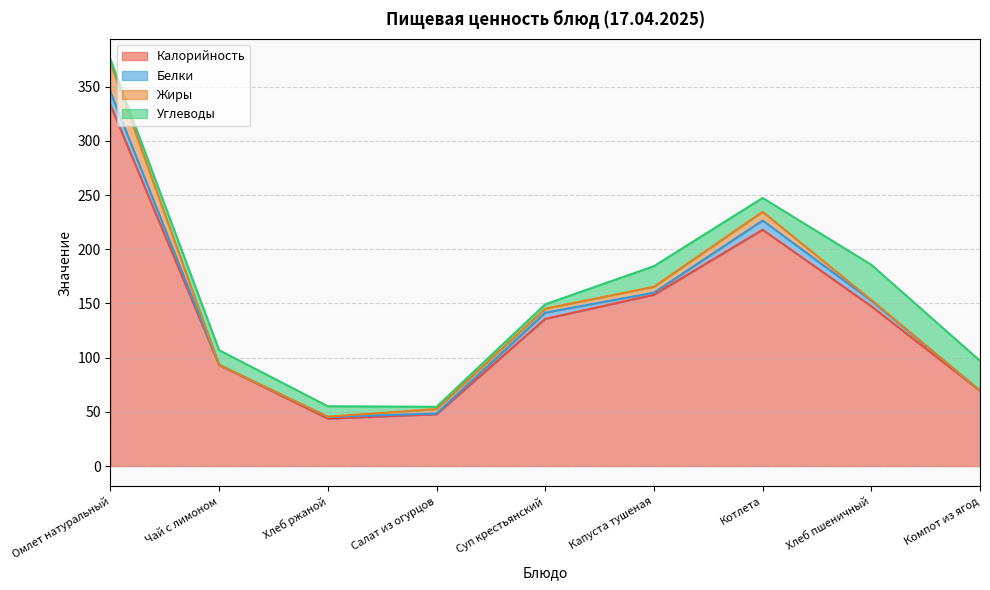

What are all the series names shown in the legend?

Калорийность, Белки, Жиры, Углеводы